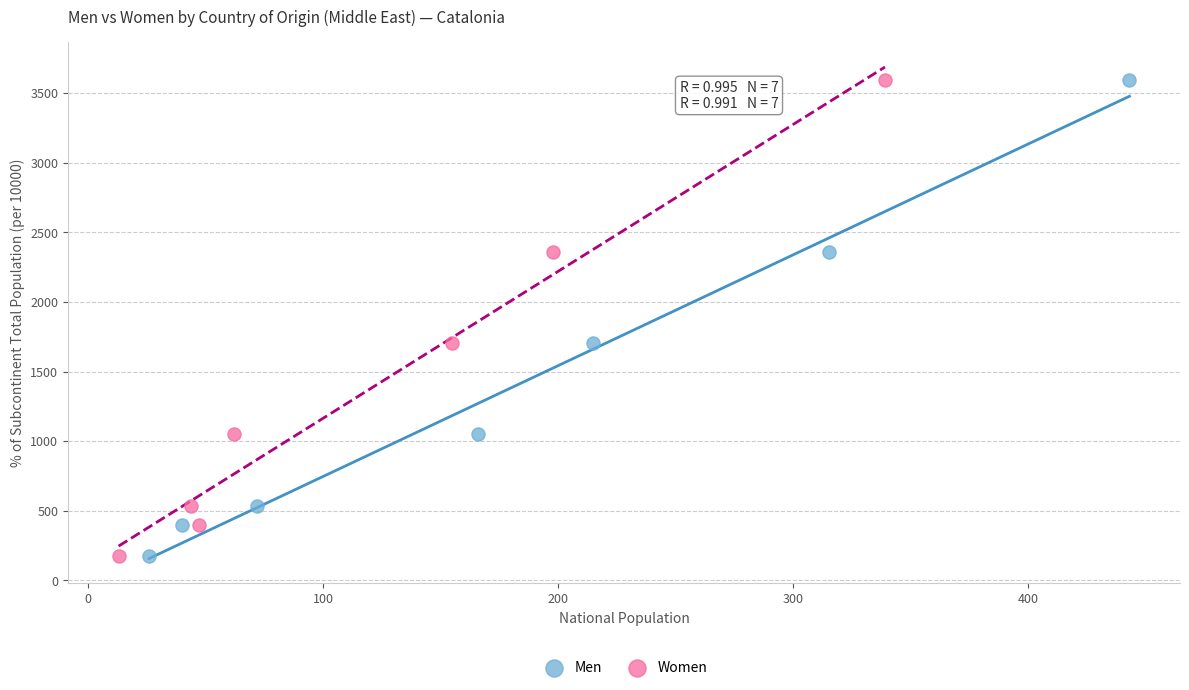

What are all the series names shown in the legend?

Men, Women